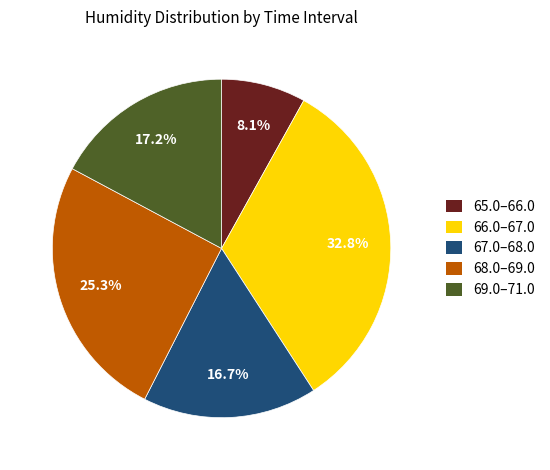

Between 68.0–69.0 and 67.0–68.0, which is larger?

68.0–69.0